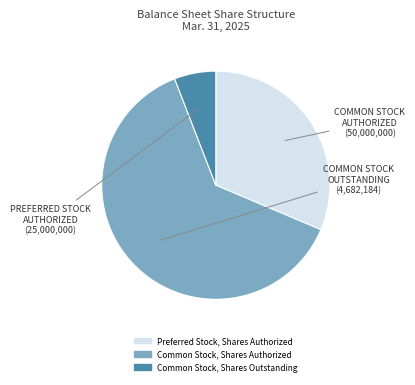

Does any single category account for the majority?

Yes